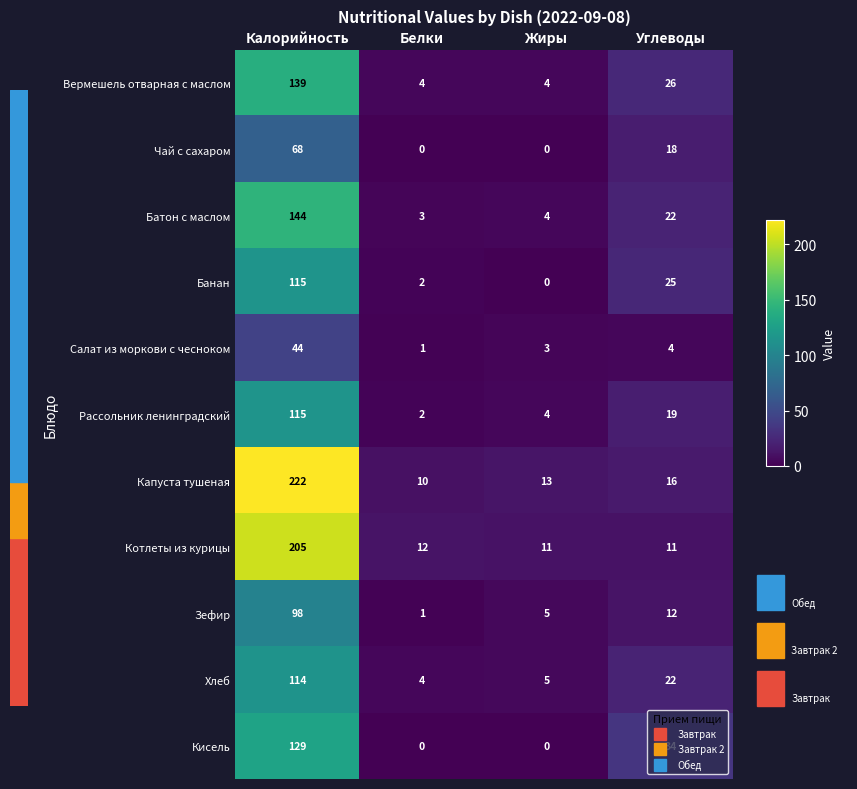

The Котлеты из курицы series shows 17 at Белки. True or false?

False